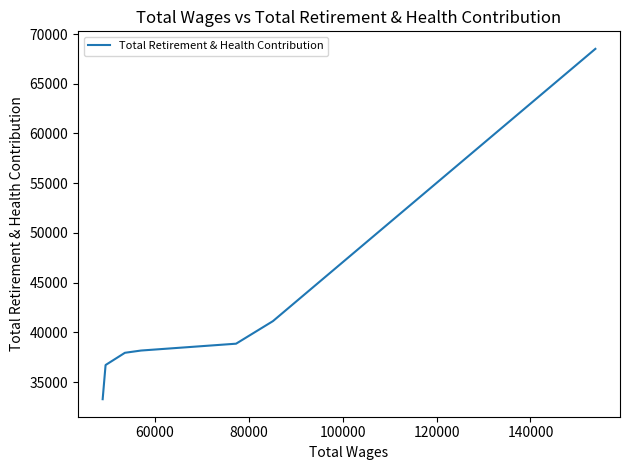

How many values are below 38166?

3